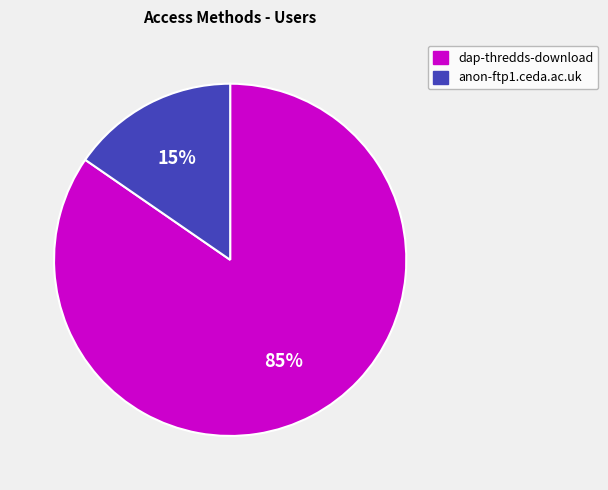

Does dap-thredds-download represent more than half of the total?

Yes